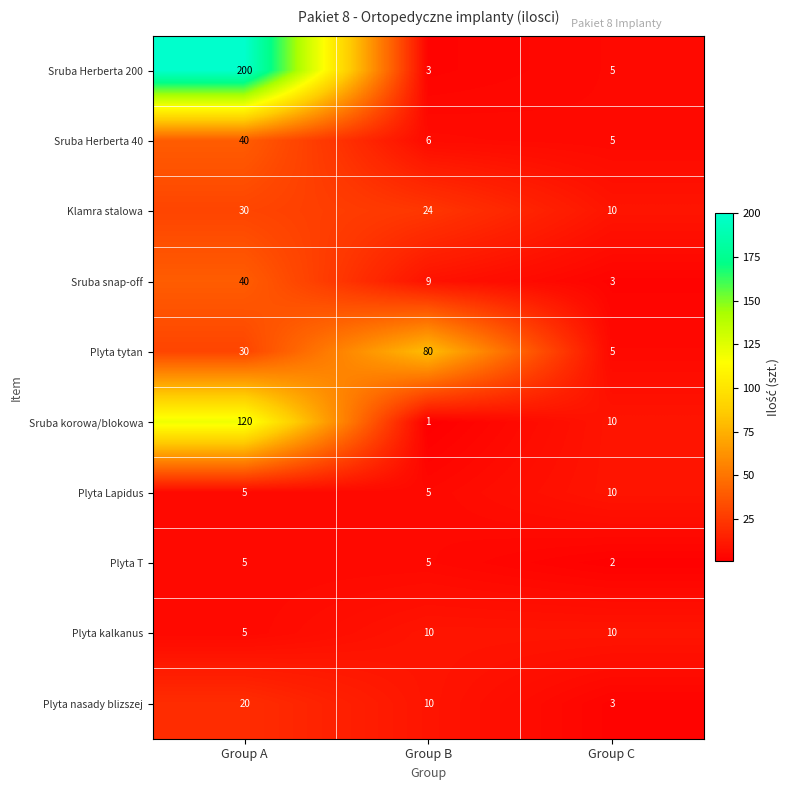

True or false: Plyta T has a value of 5 at Group A.

True